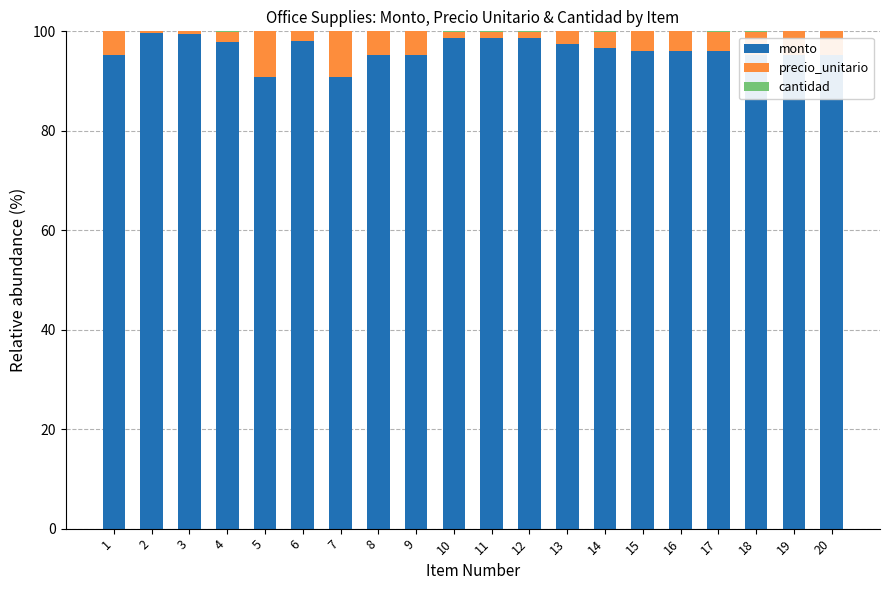

The monto series shows 96.1 at 17. True or false?

True